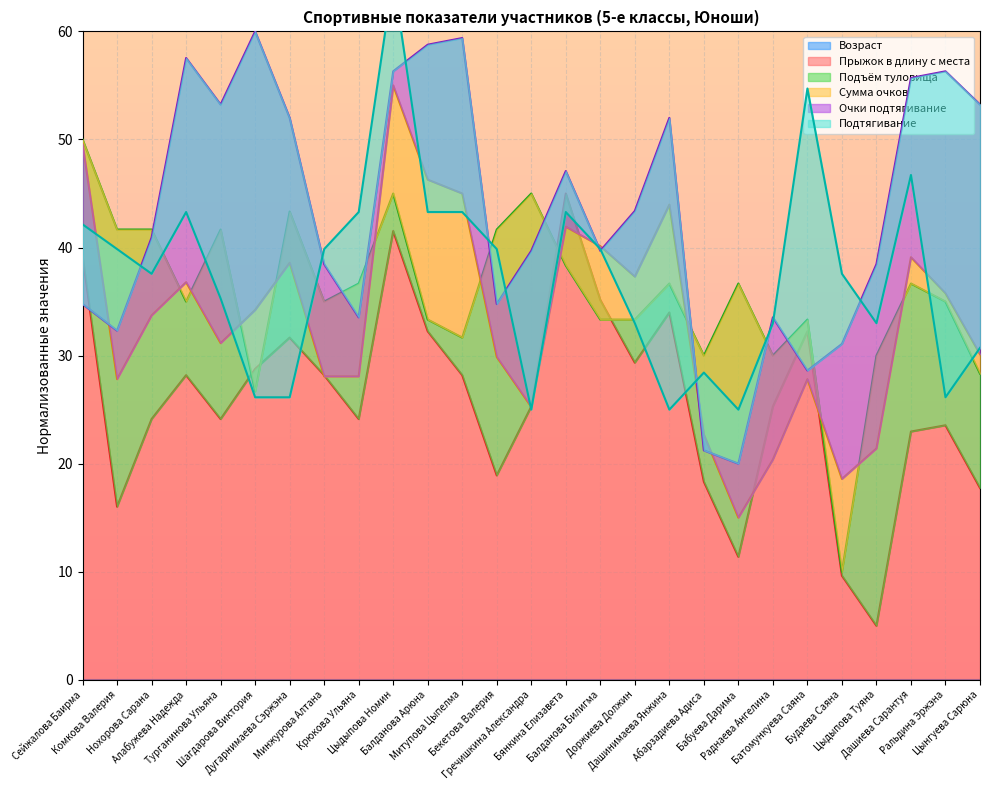

What is the lowest value of the Прыжок в длину с места series?

5.0